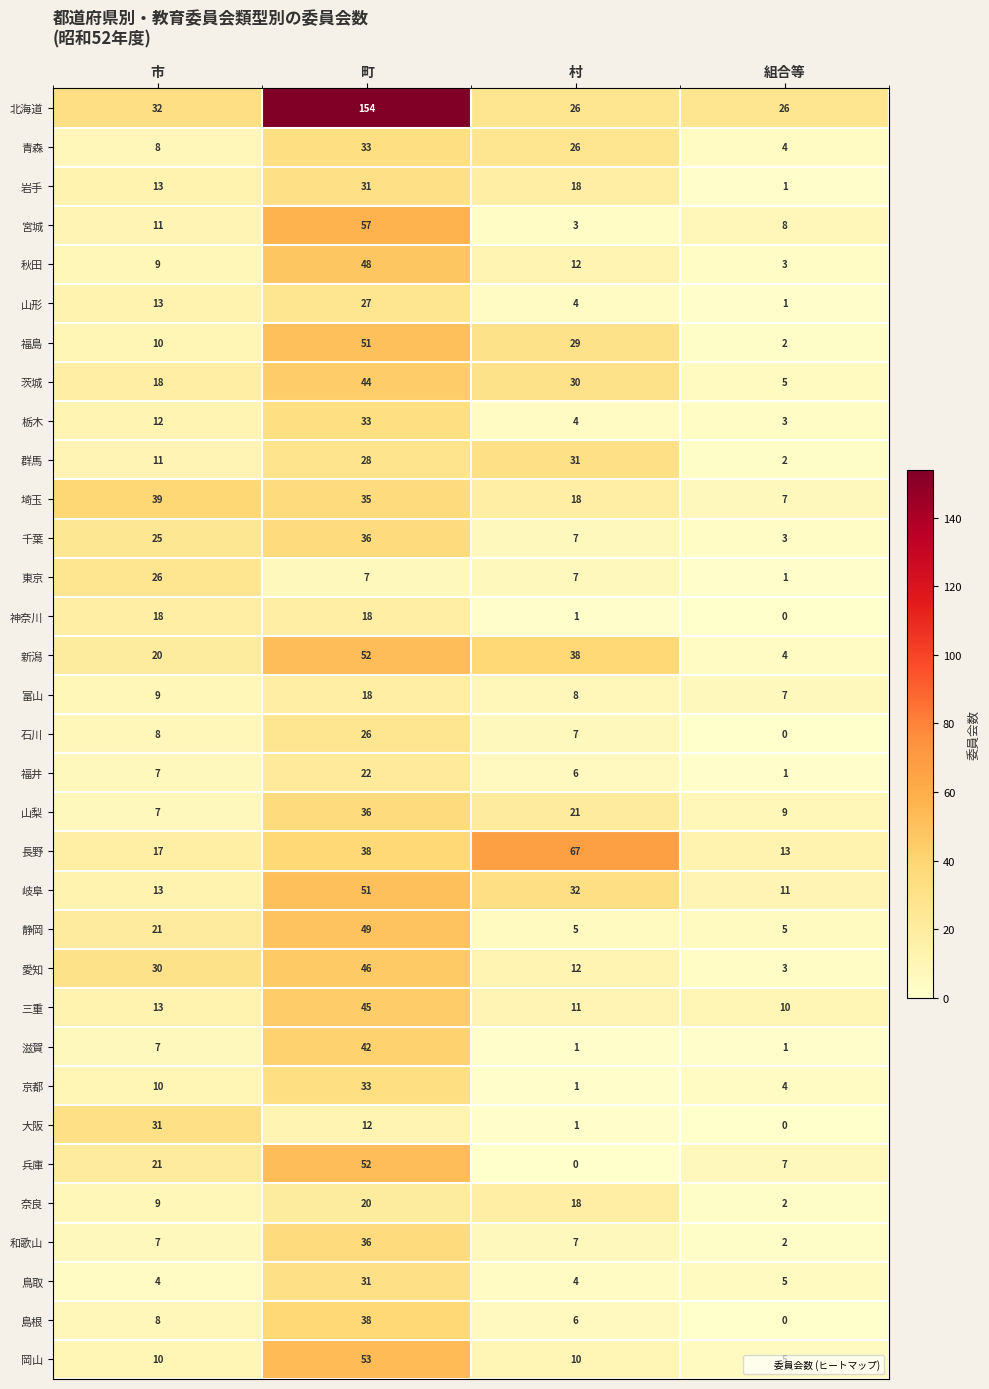

What is the average value of the 京都 series?

12